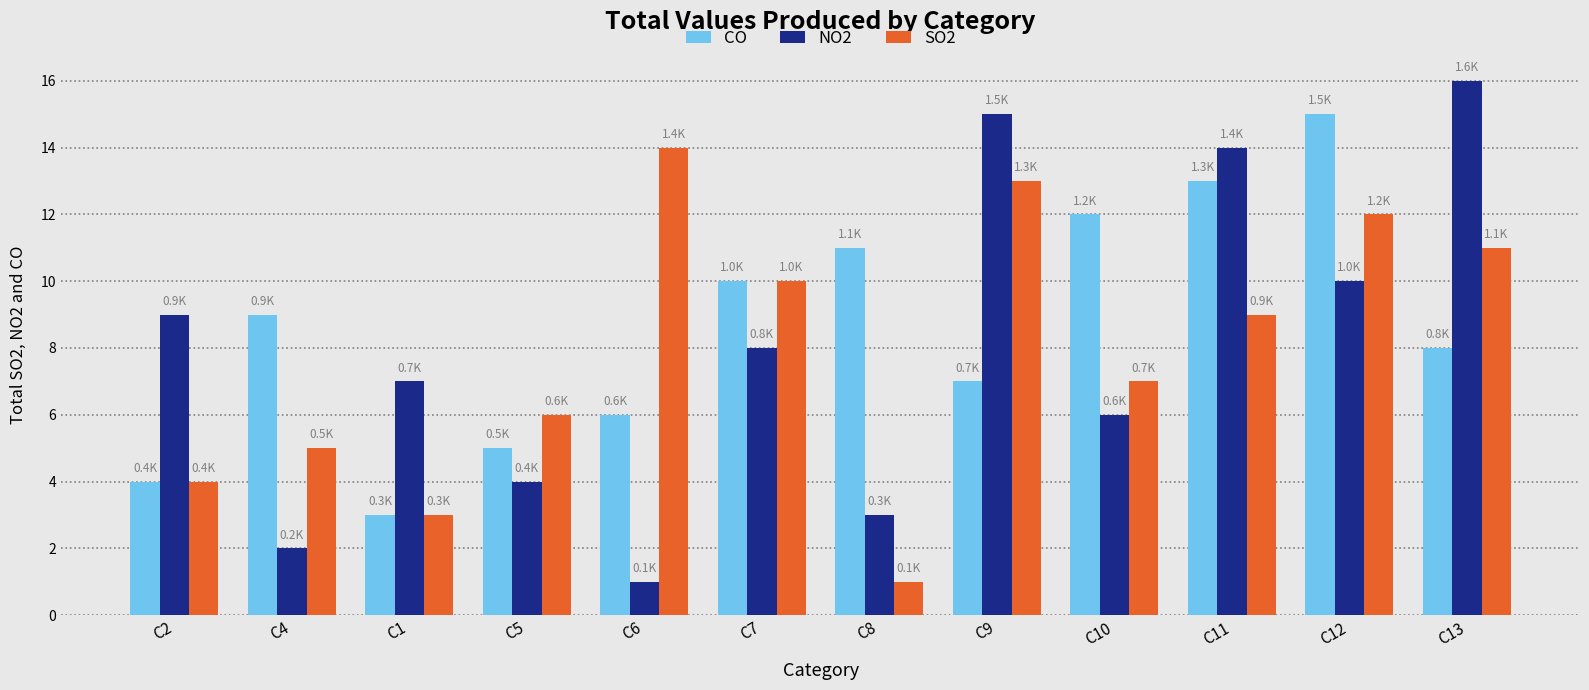

At which label does SO2 first exceed 9?

C6